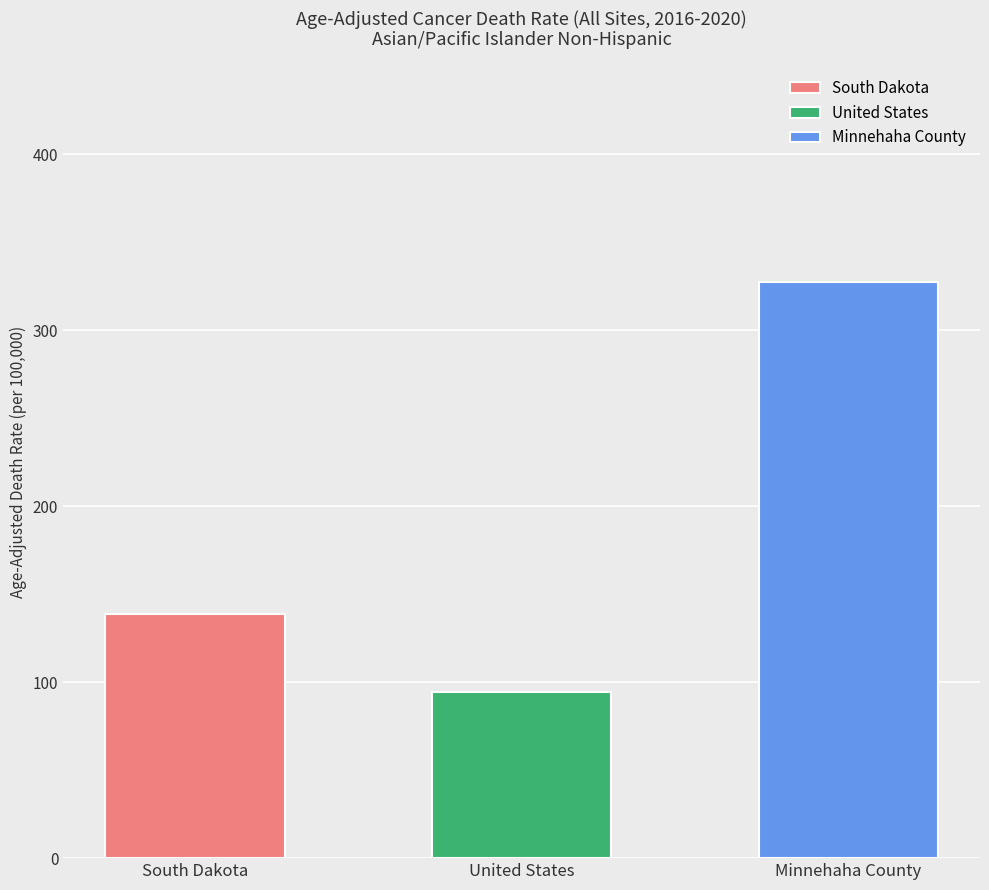

List the labels in order of value, smallest first.

United States, South Dakota, Minnehaha County